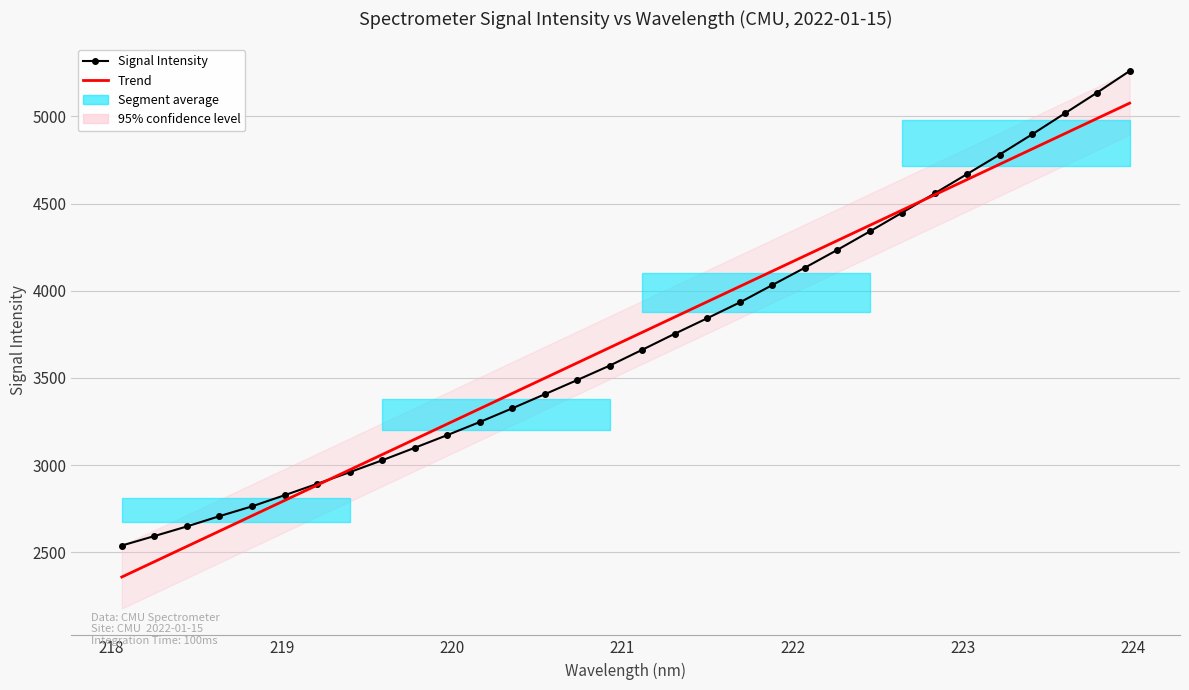

Which series has the widest spread of values?

Signal Intensity